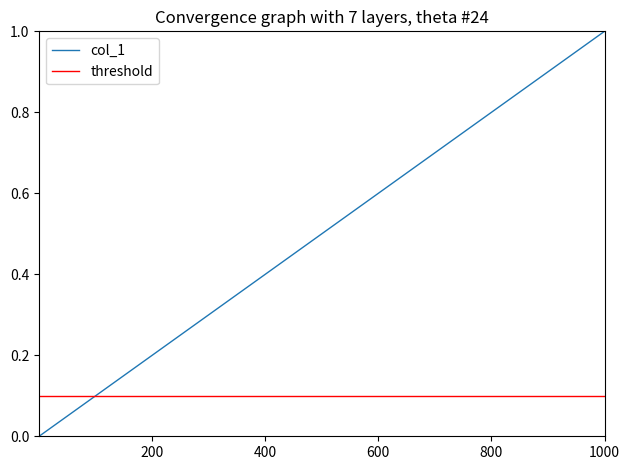

Which label corresponds to the largest value in the chart?

1000